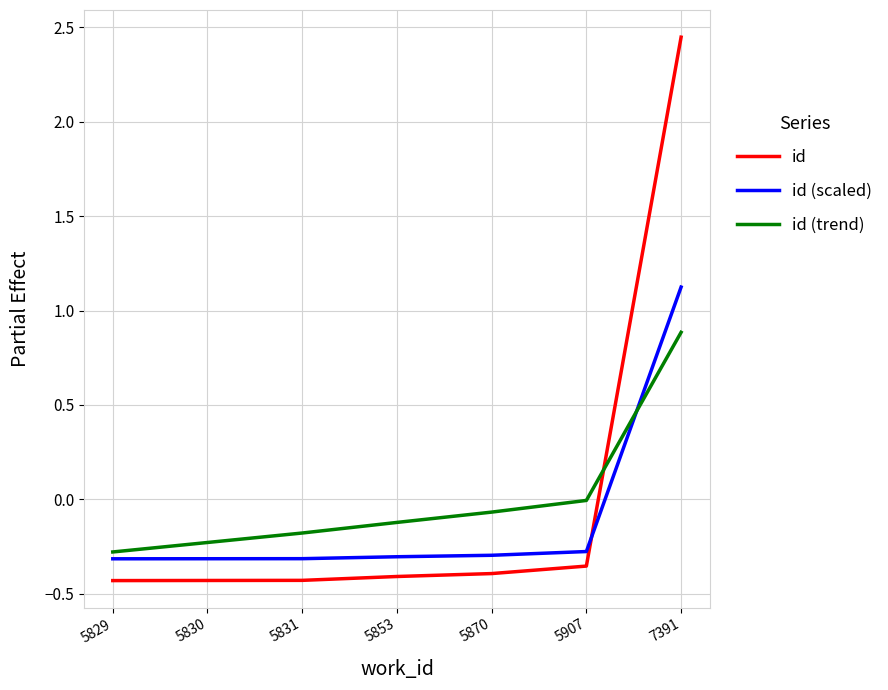

Is it true that id equals -0.1 at 5907?

False